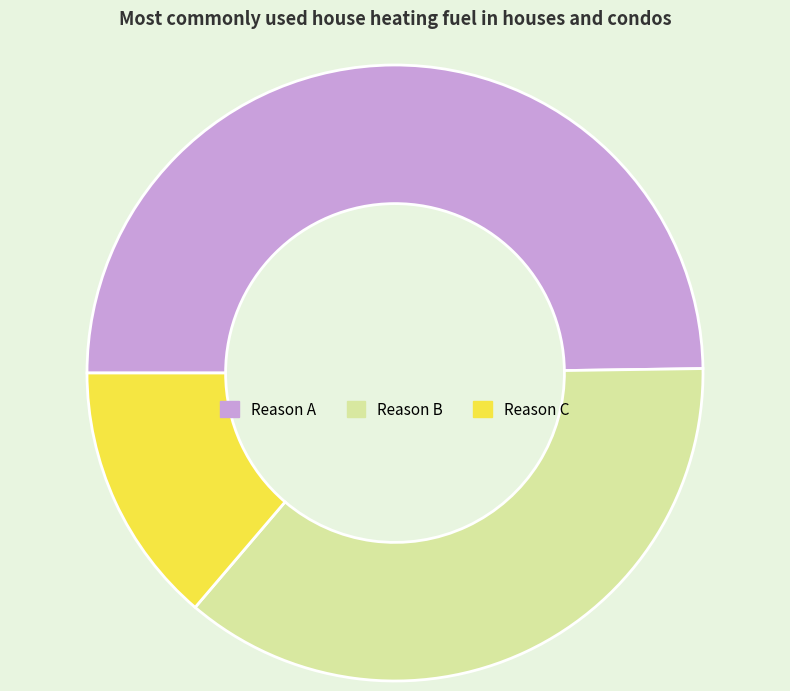

True or false: Reason C accounts for 14% of the total.

True